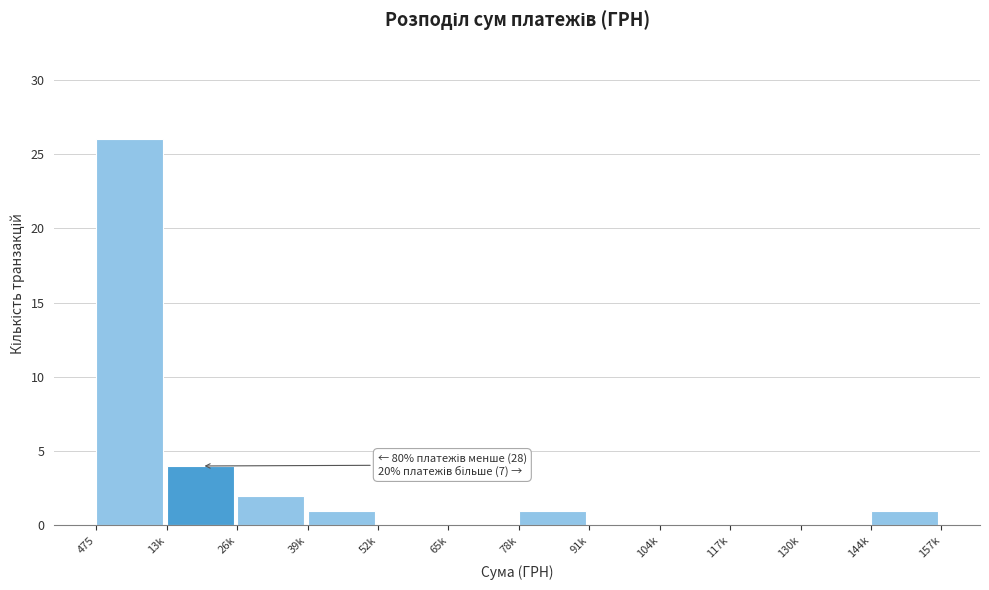

Reading left to right, what are all the values shown in this chart?

475=26	13k=4	26k=2	39k=1	52k=0	65k=0	78k=1	91k=0	104k=0	117k=0	130k=0	144k=1